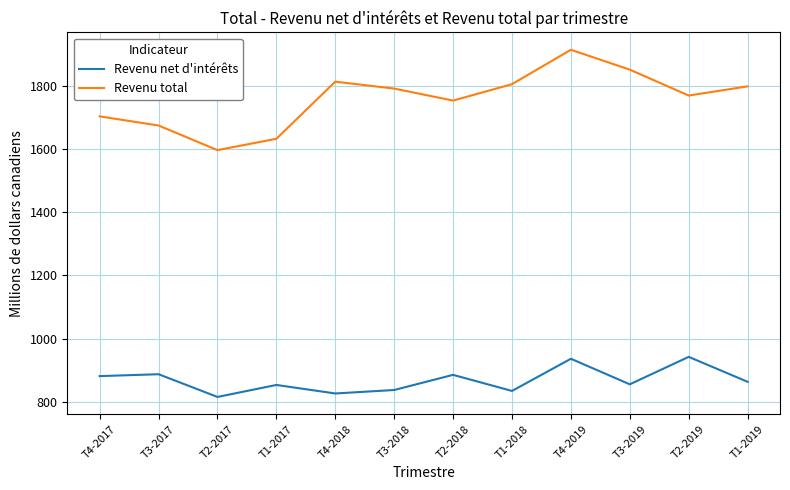

Does the chart display data point markers on the line(s)?

No